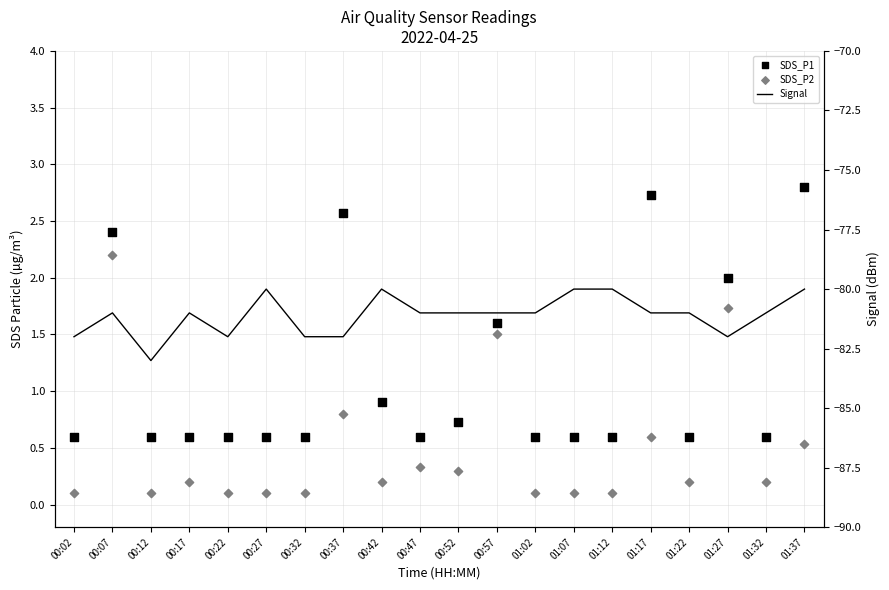

Is the value of SDS_P1 at 00:12 greater than the value of SDS_P2 at 00:07?

No